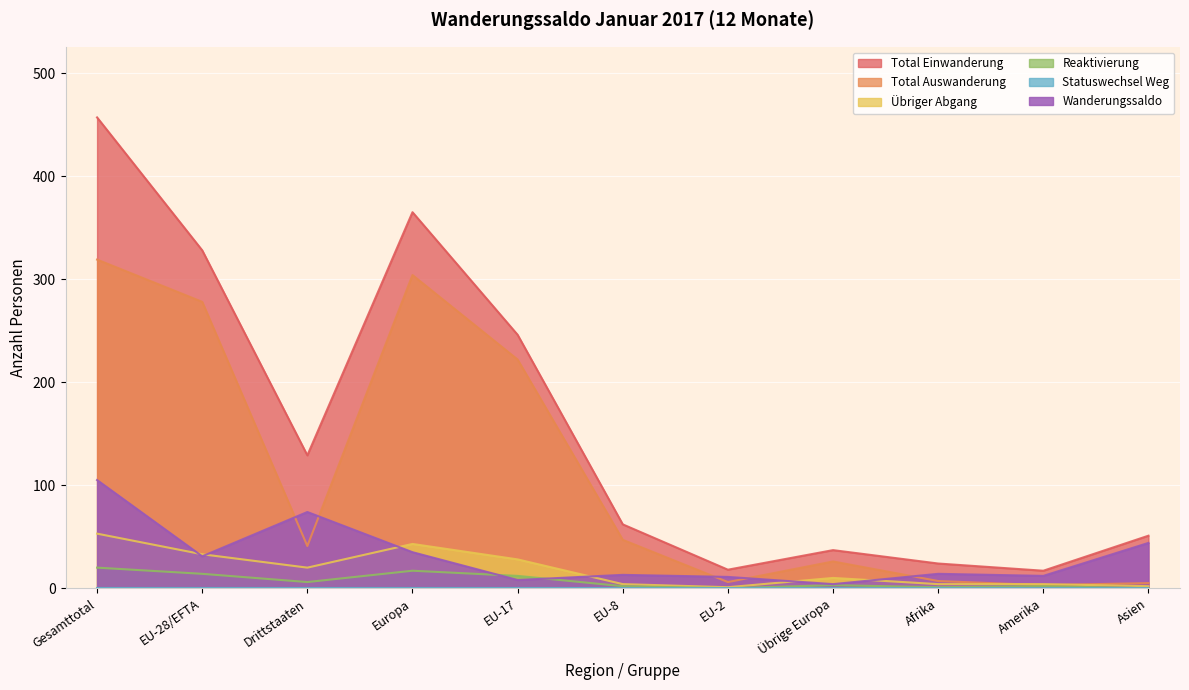

True or false: Wanderungssaldo has a value of 77 at Asien.

False